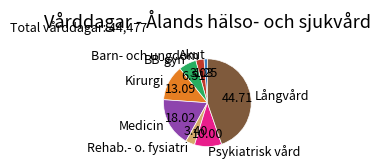

Does Psykiatrisk vård account for over 50% of the chart?

No